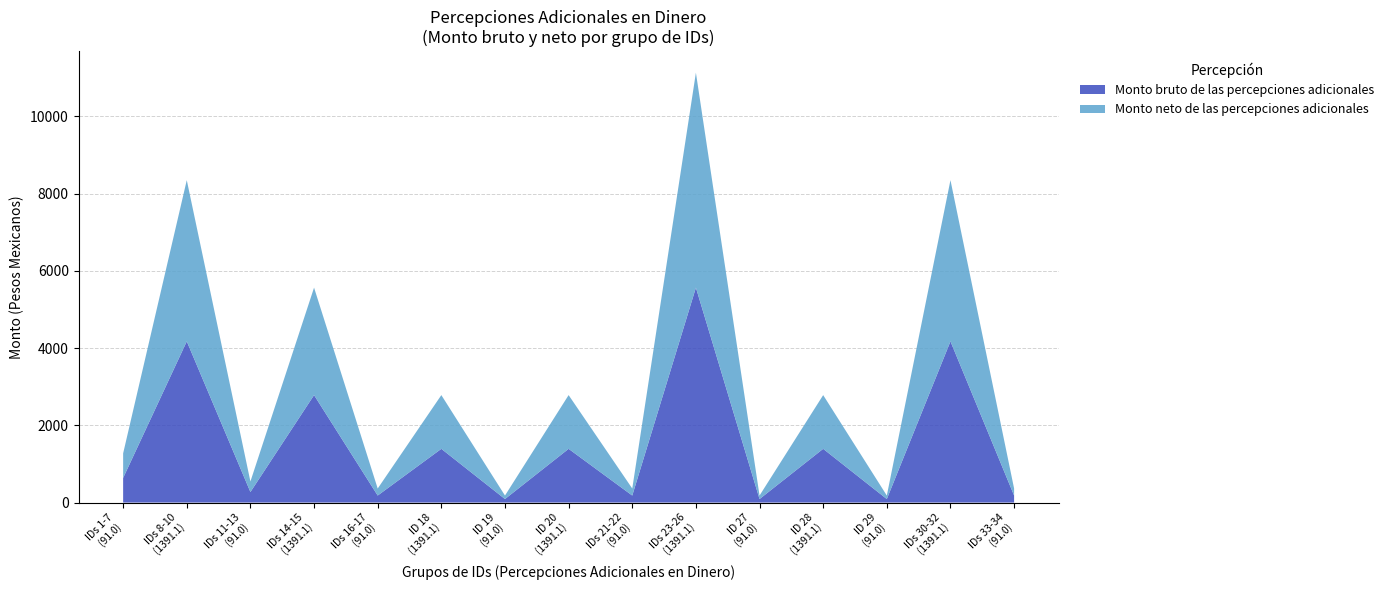

Does the chart have visible grid lines?

Yes